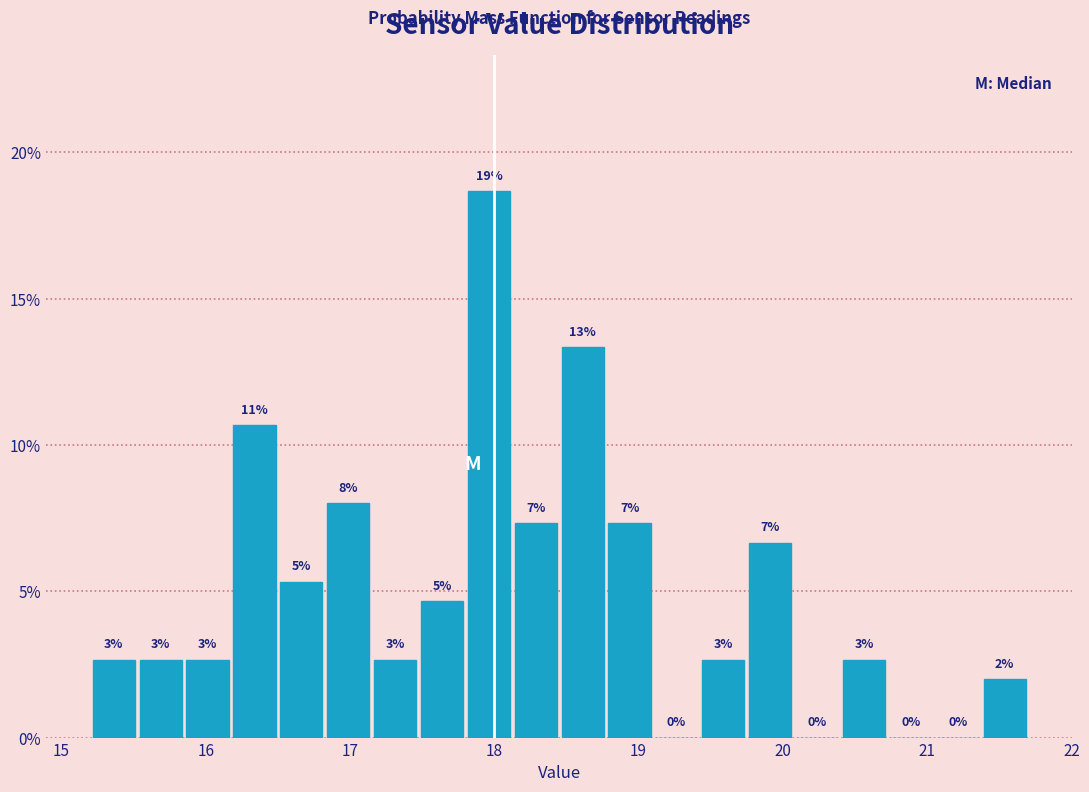

Around what value on the x-axis is the tallest bar? Give the approximate position of its centre, as read against the axis.

18.0